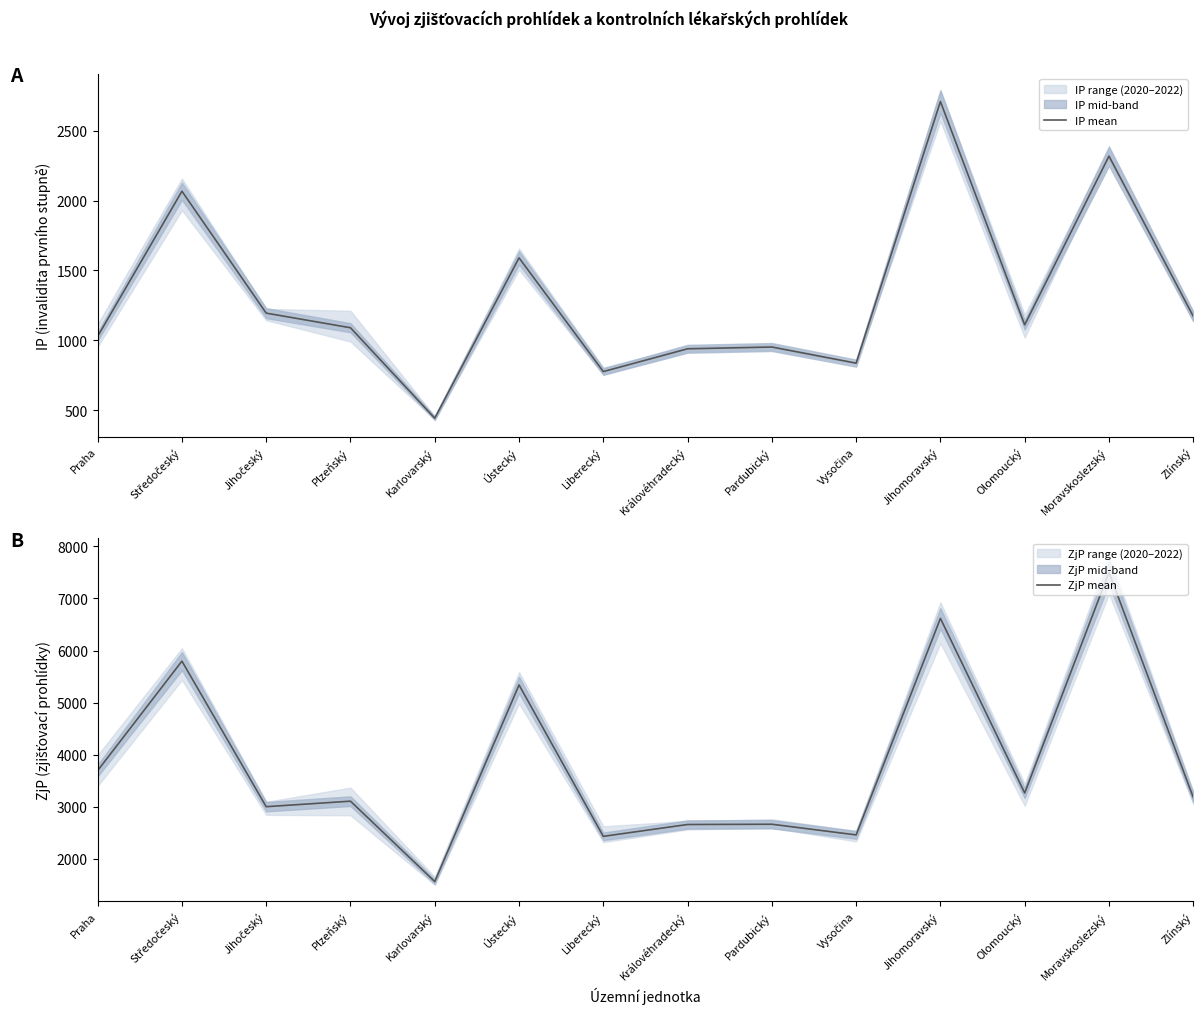

What is the label of the 5th point from the left?

Karlovarský